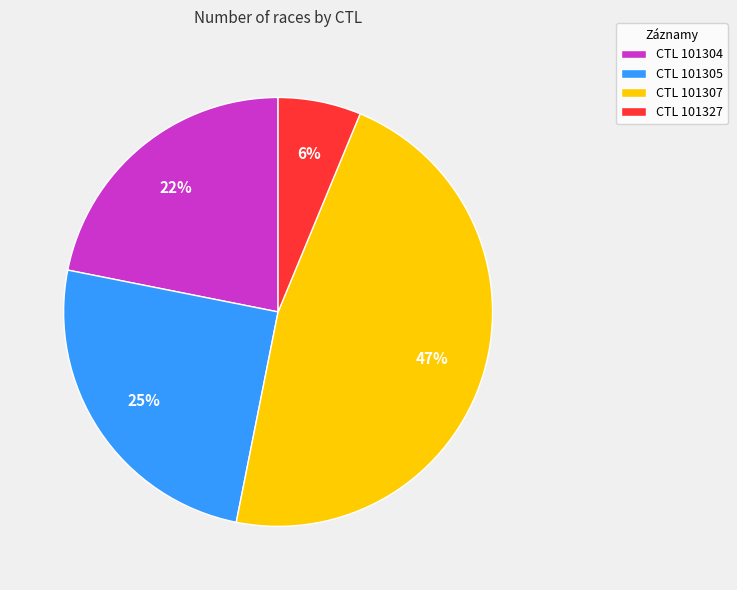

To the nearest percent, what portion does CTL 101304 represent?

22%